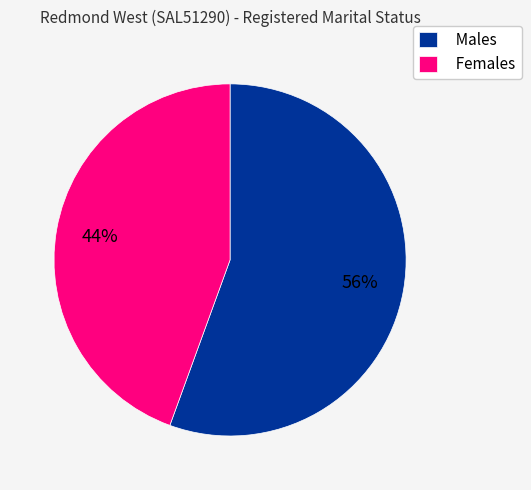

What percentage is the Males slice, to the nearest percent?

56%